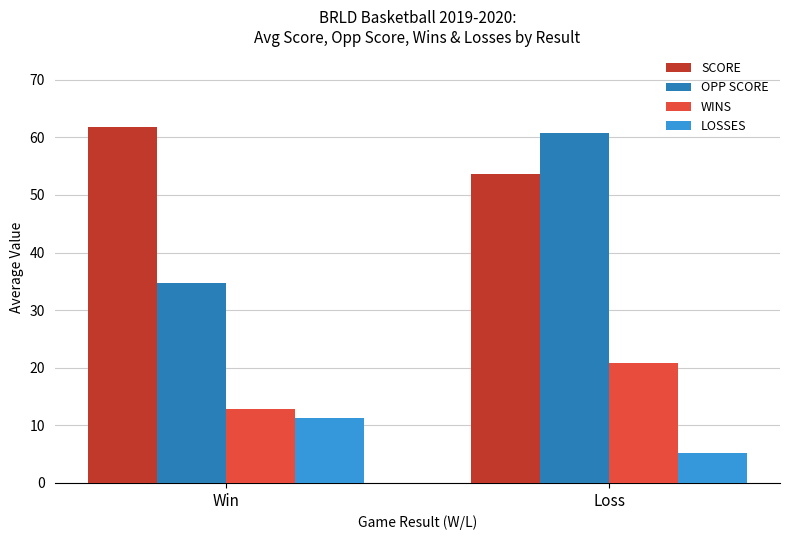

What are all the series names shown in the legend?

SCORE, OPP SCORE, WINS, LOSSES